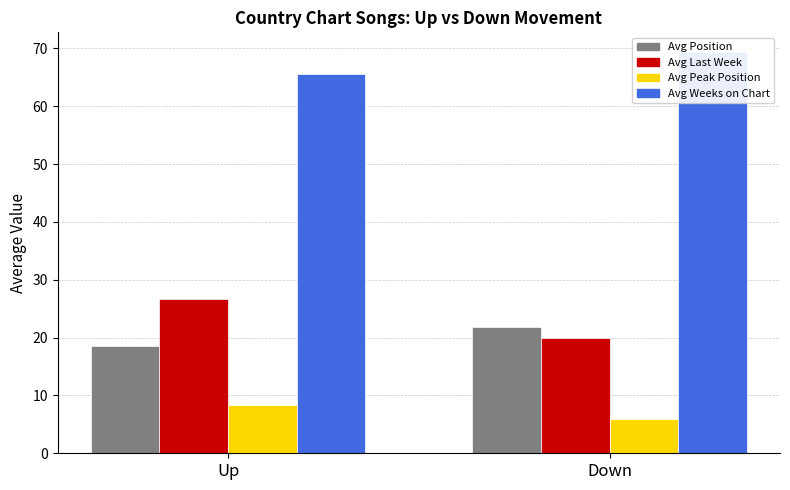

Count the number of data series in this chart.

4